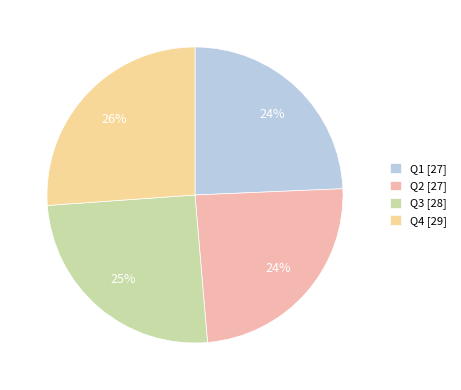

Combined, do Q2 and Q1 account for over 50%?

No